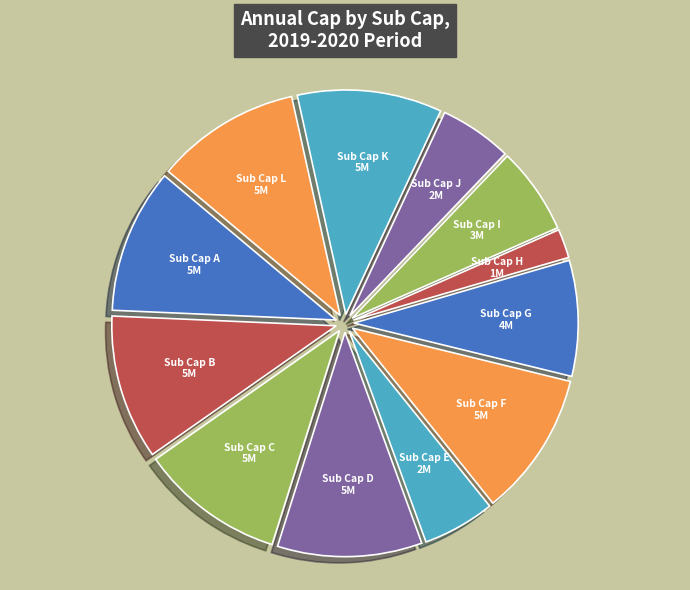

Count the number of slices in the pie.

12